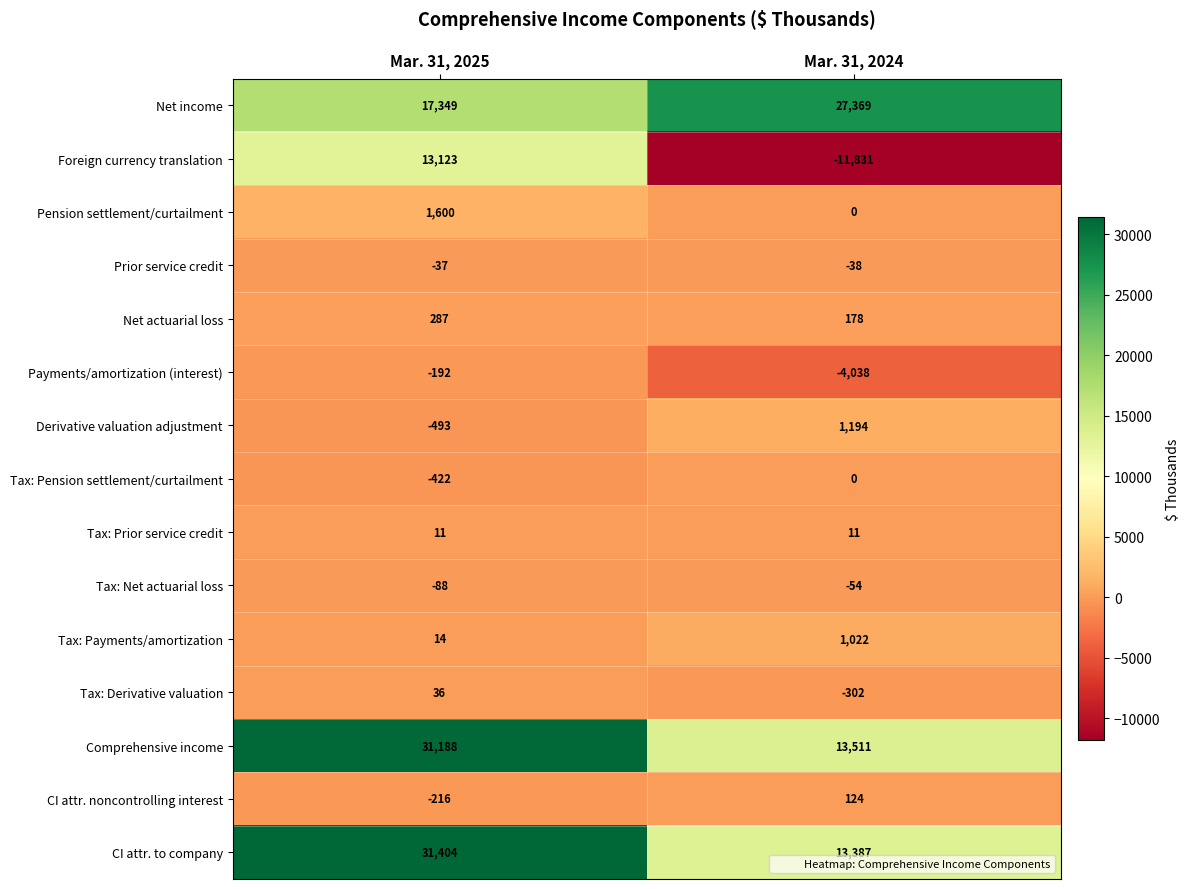

What is the difference between the Payments/amortization (interest) values at Mar. 31, 2025 and Mar. 31, 2024?

3846